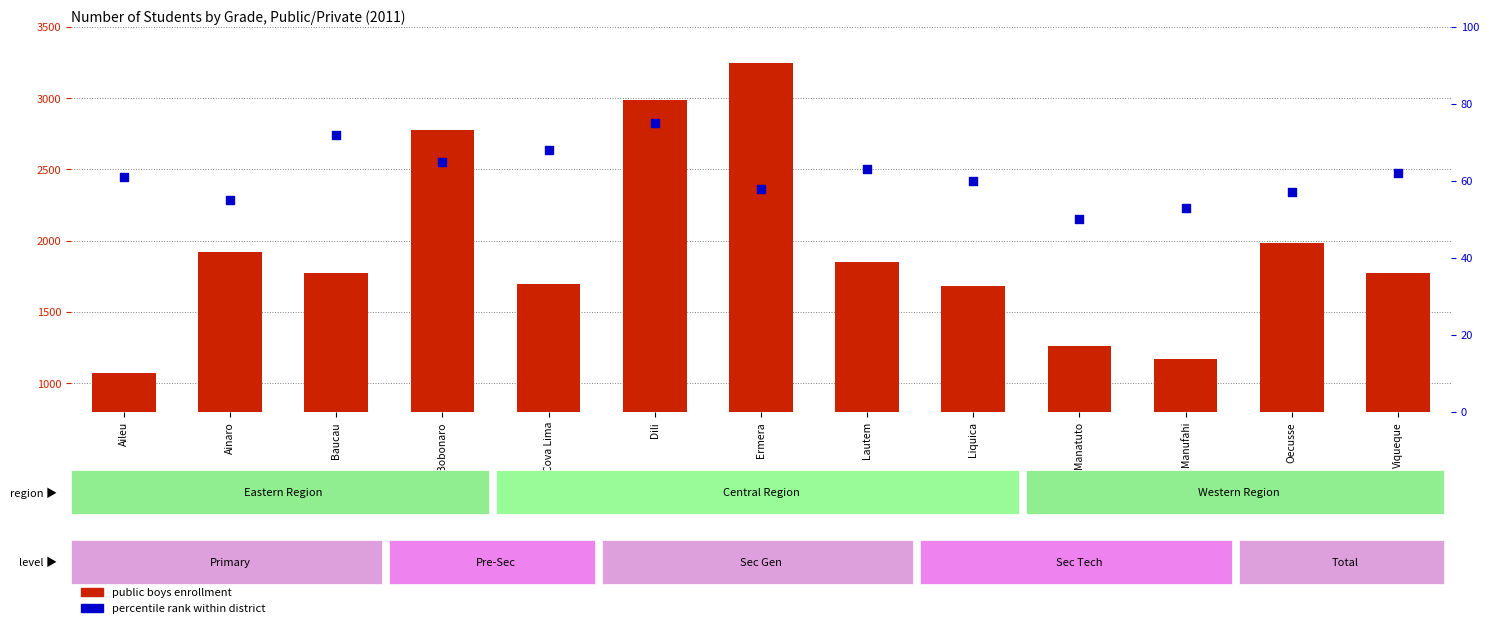

Which series reaches the maximum Y coordinate?

public boys enrollment